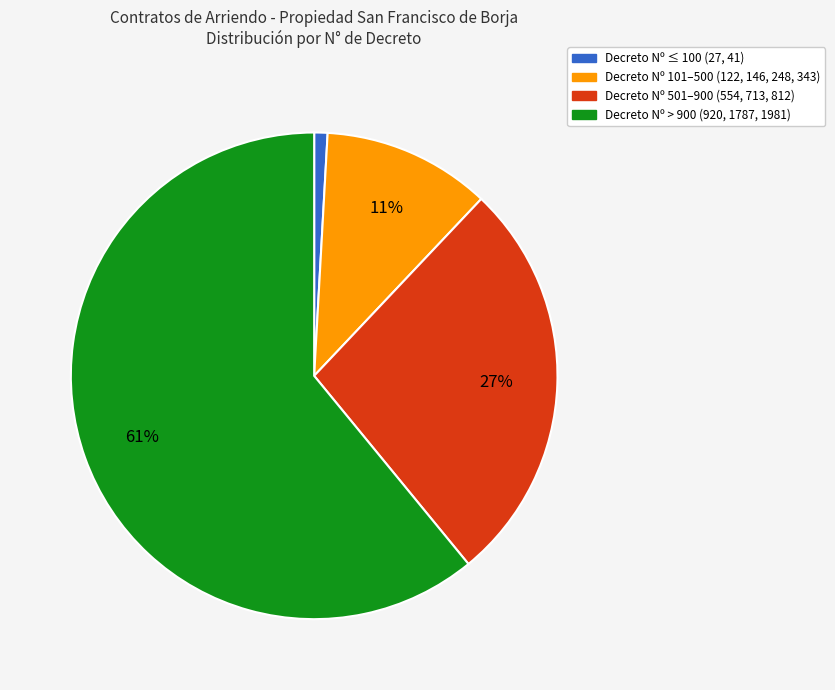

Is there a majority slice in this chart?

Yes